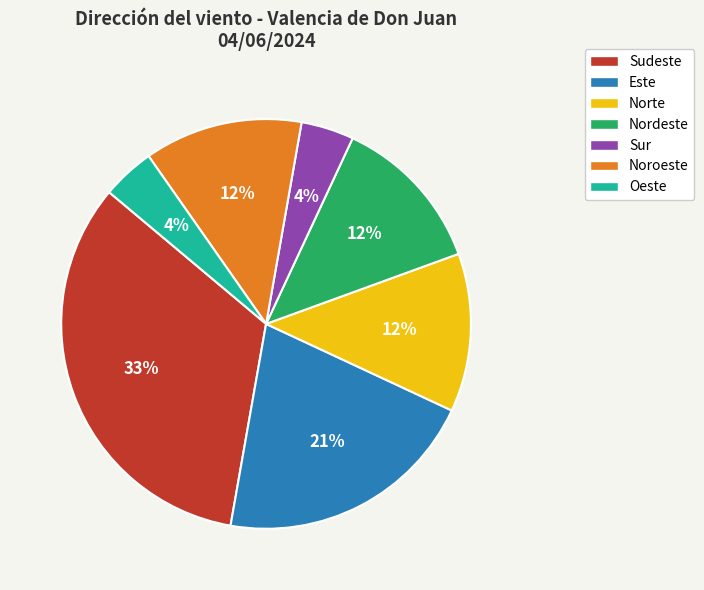

Count the number of slices in the pie.

7